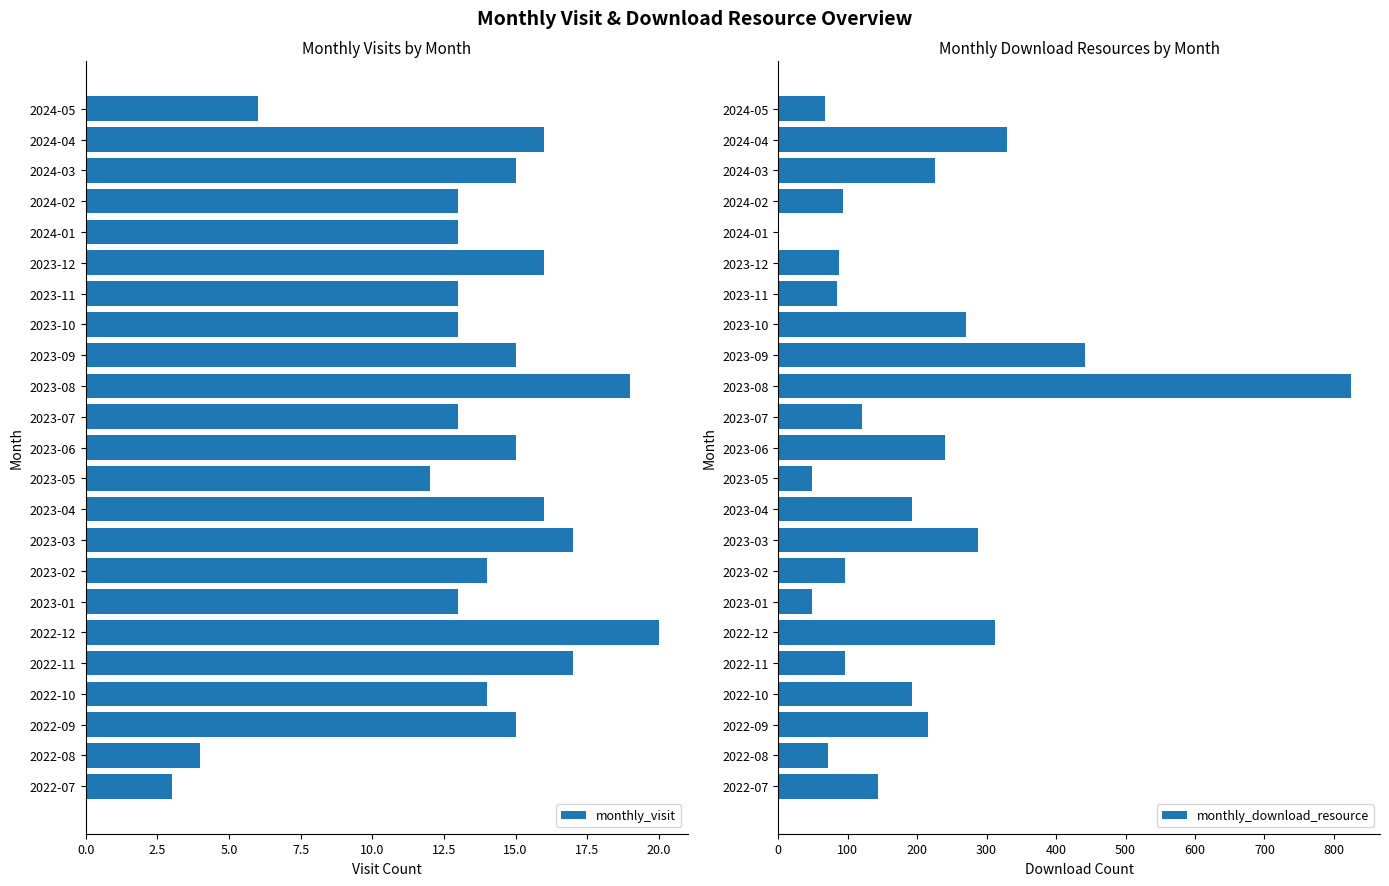

Where is monthly_visit nearest to the value 11?

2023-05